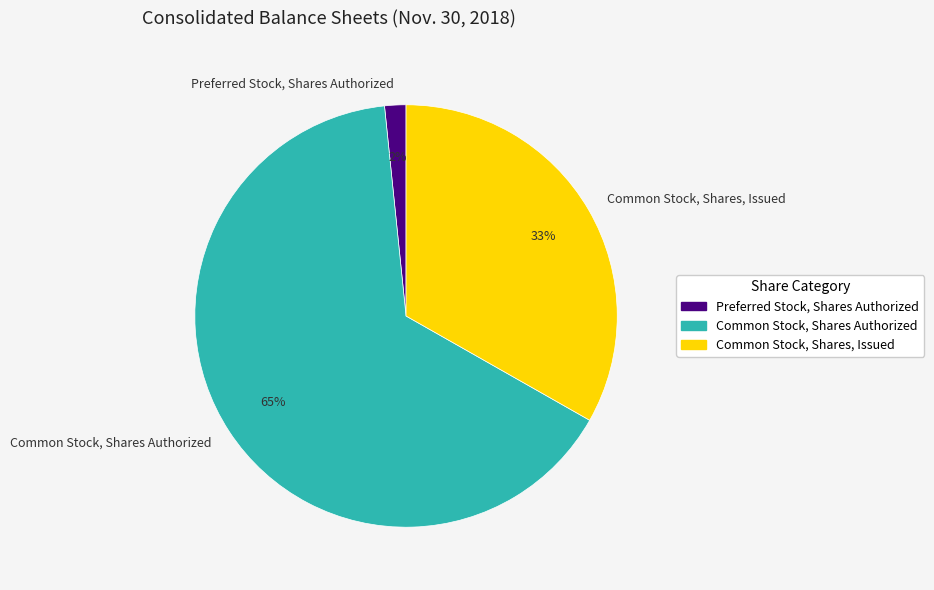

Is it true that Preferred Stock, Shares Authorized is 2% of the pie?

True